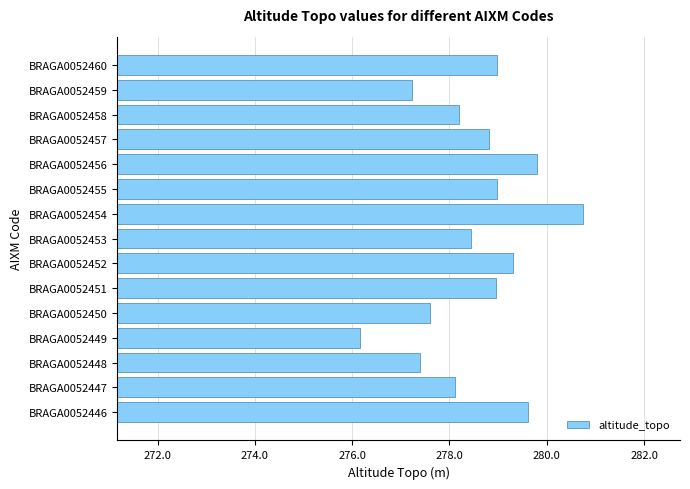

How many values are below 278?

4